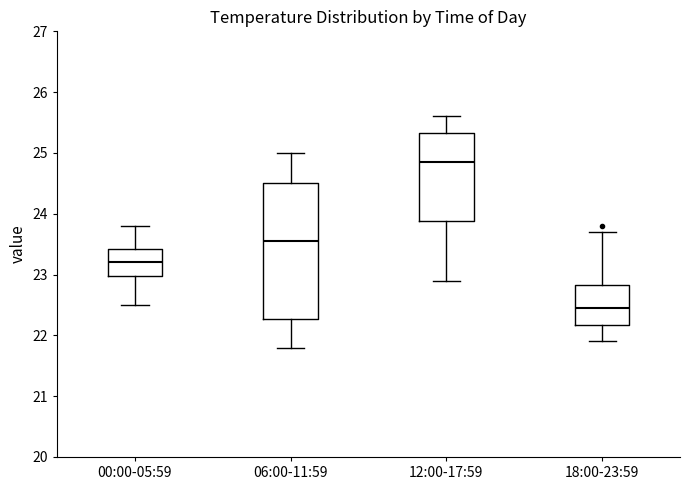

Which box's median line is the highest?

12:00-17:59